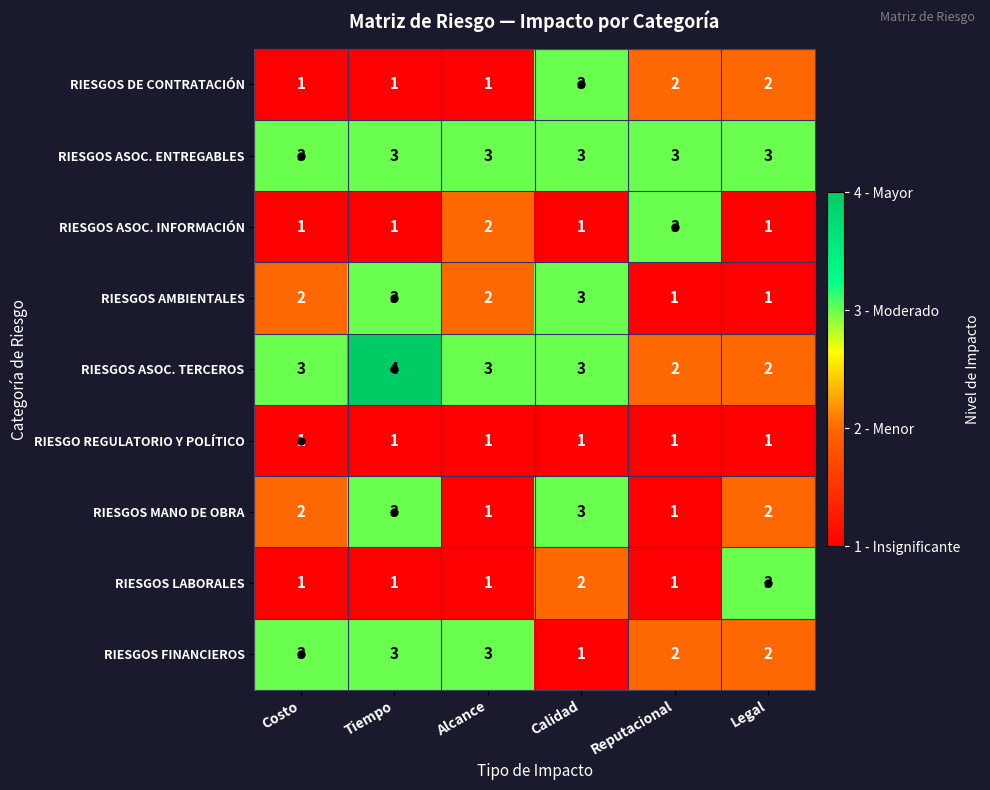

Count the RIESGOS ASOC. TERCEROS values in the range 2 to 3.

5